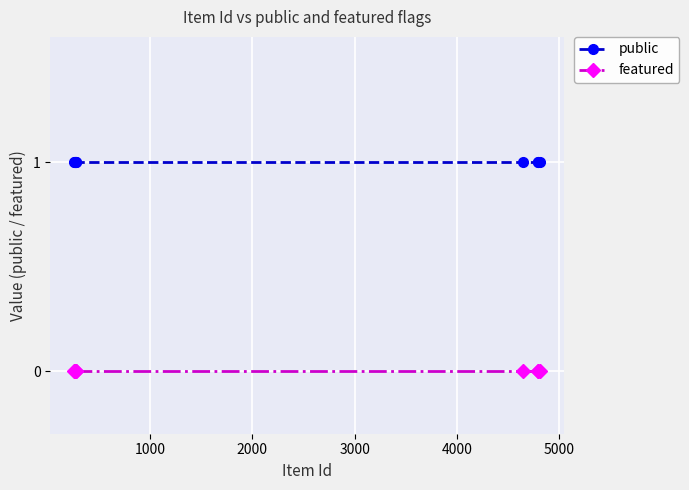

Reading right to left, list all the values displayed in this chart.

public: 1	1	1	1	1	1	1	1	1
featured: 0	0	0	0	0	0	0	0	0